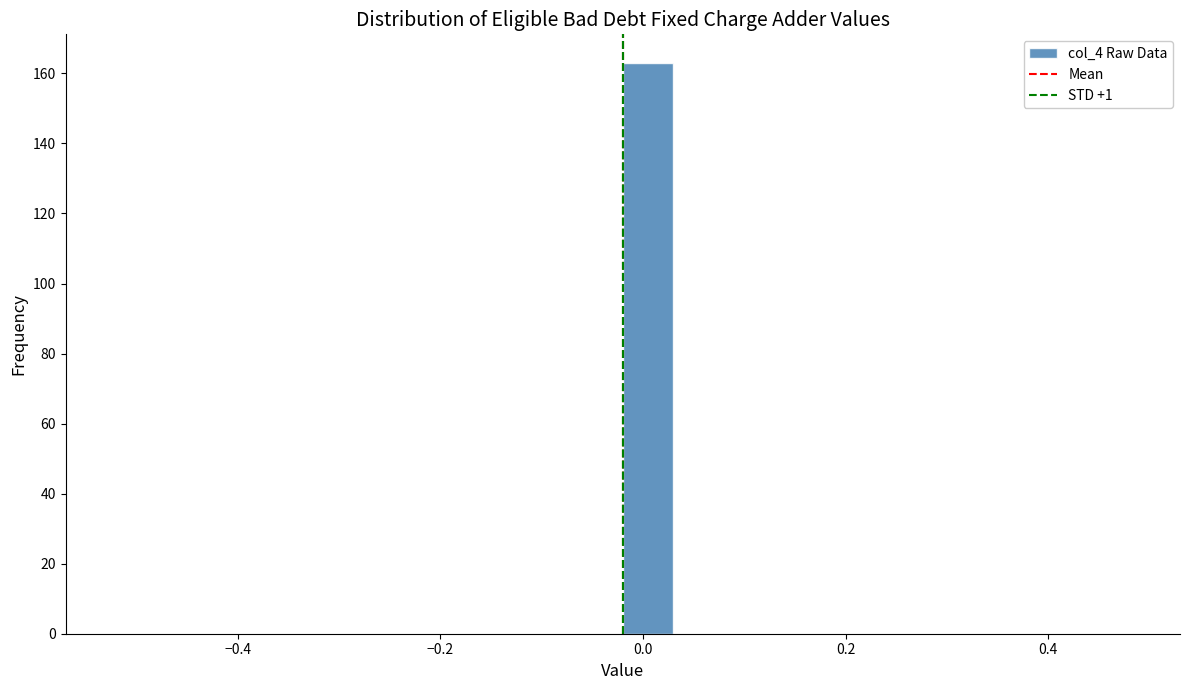

Around what value on the x-axis is the tallest bar? Give the approximate position of its centre, as read against the axis.

0.00